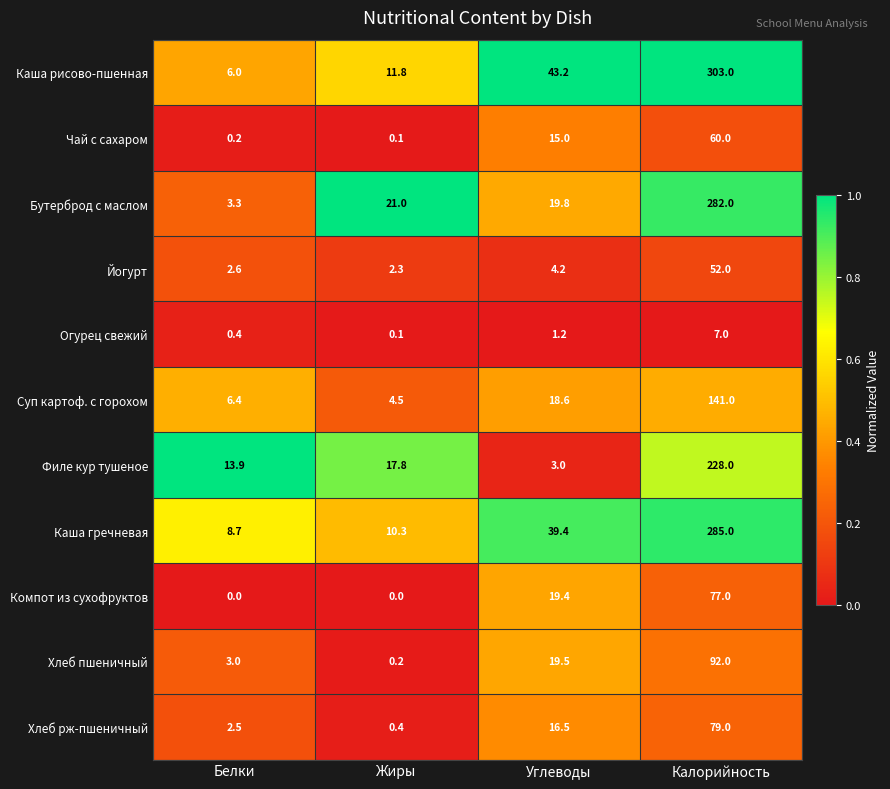

What is the difference between the highest and lowest values at Белки?

13.9